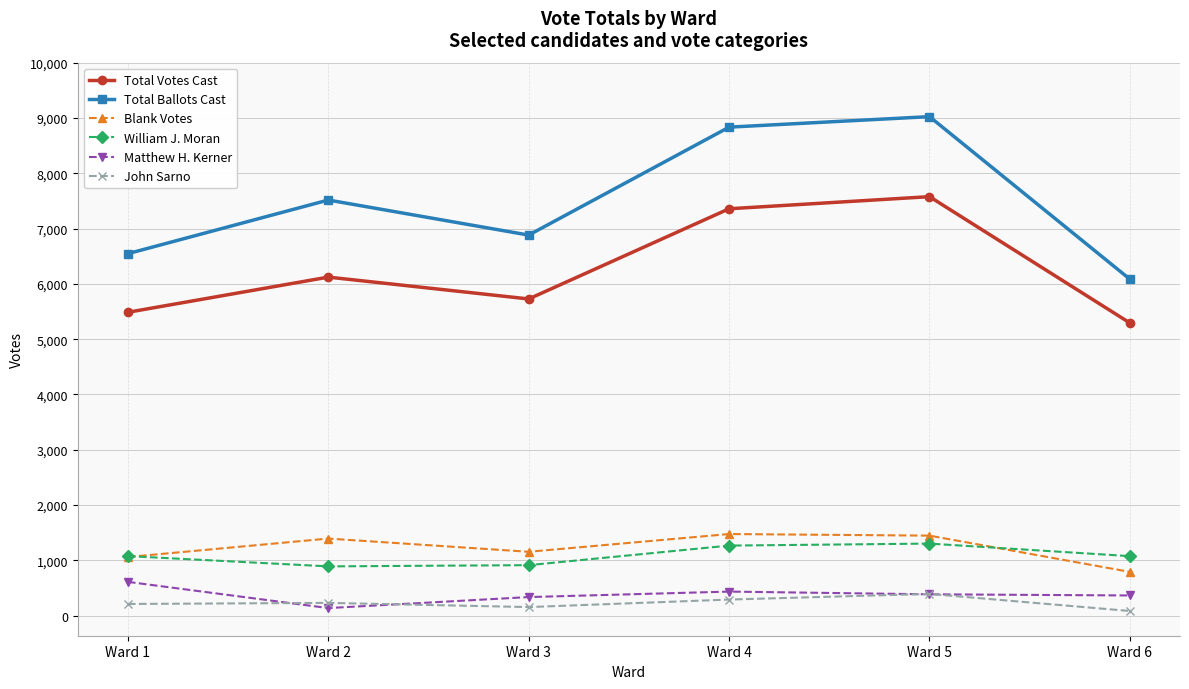

Rank the series at Ward 2 from lowest to highest value.

Matthew H. Kerner, John Sarno, William J. Moran, Blank Votes, Total Votes Cast, Total Ballots Cast